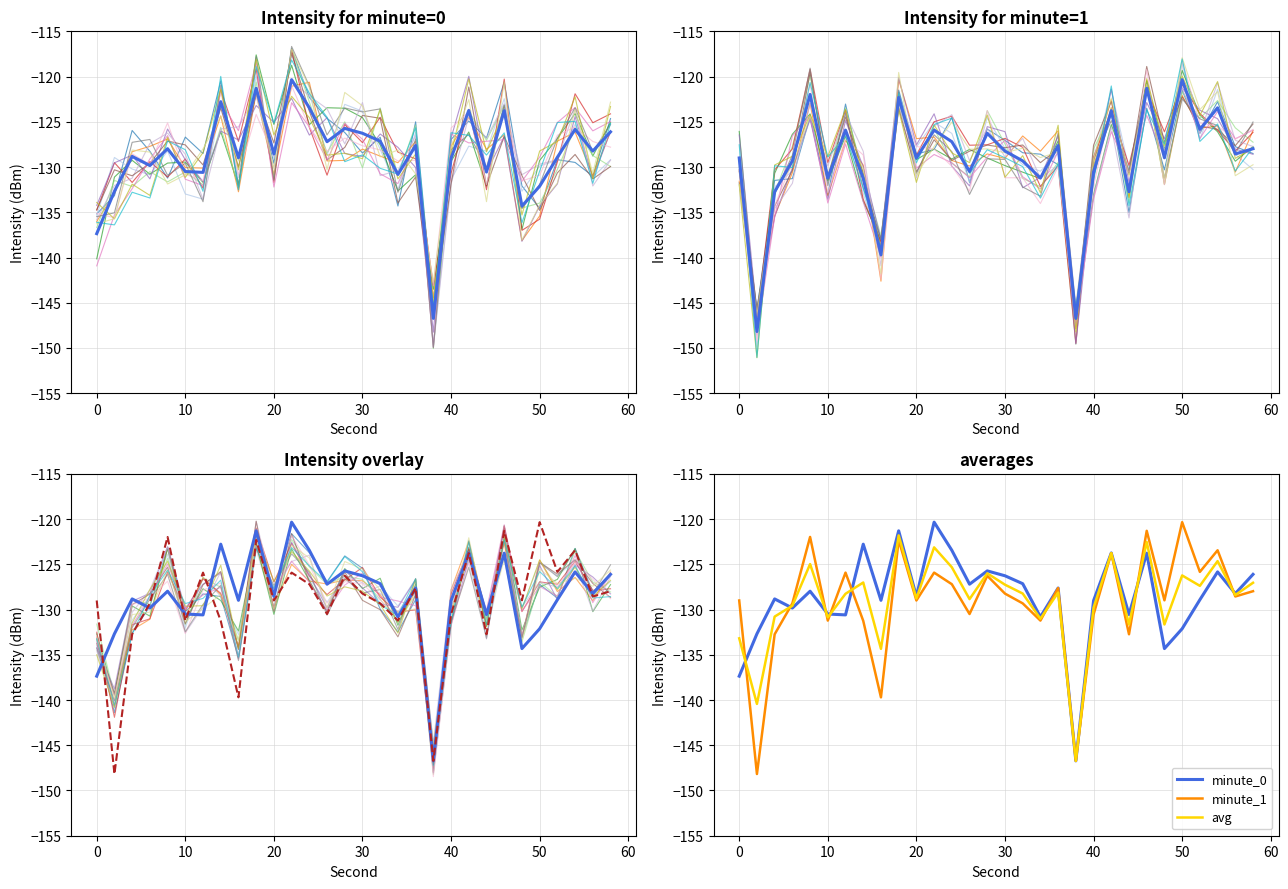

True or false: minute_1 and avg intersect in this chart.

True